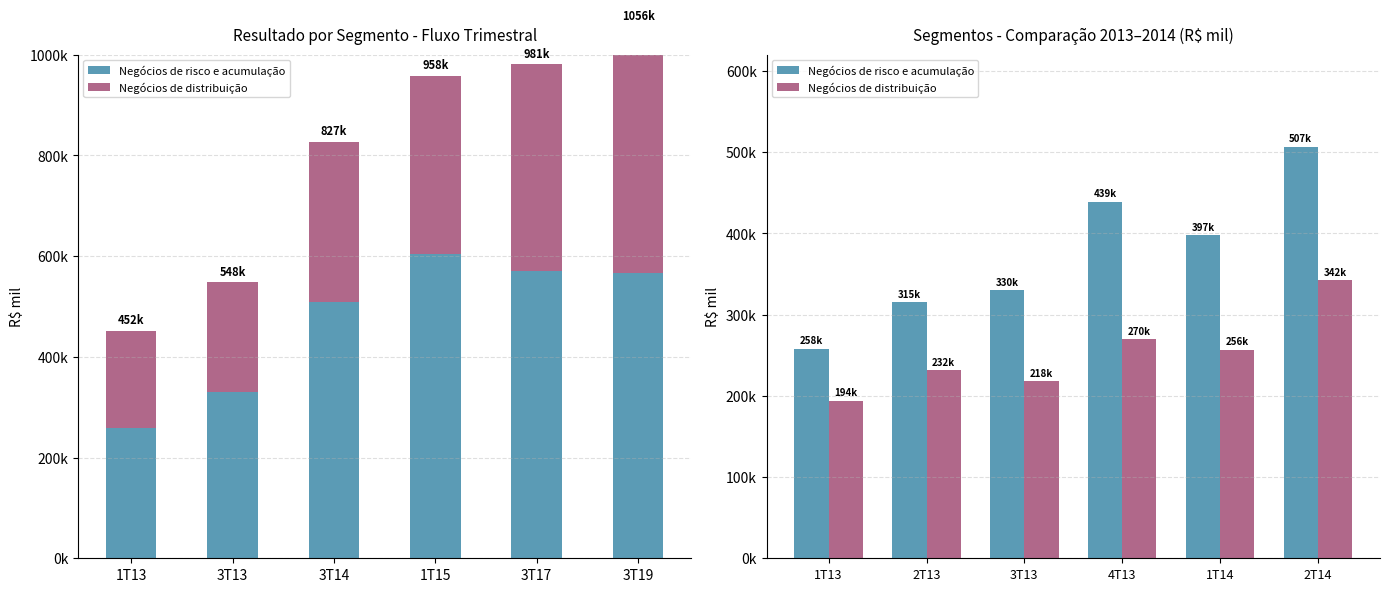

Which category has the highest value across all series?

2T14